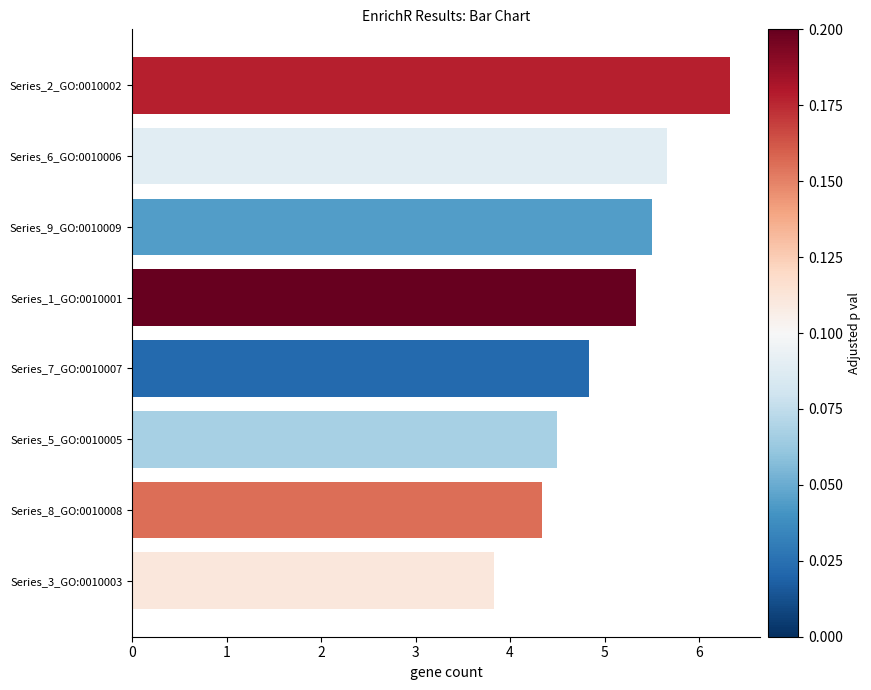

What is the label of the 8th bar from the bottom?

Series_2_GO:0010002